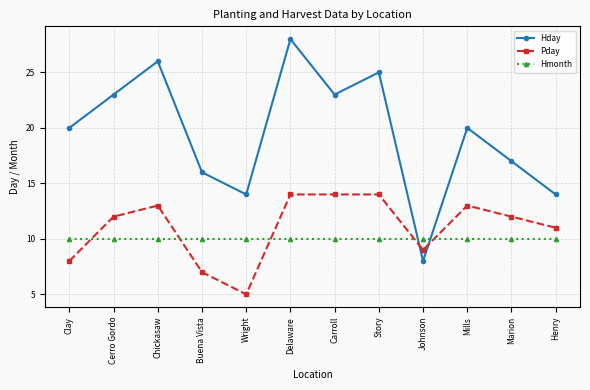

True or false: Hday has more than 0 points higher than both neighbors.

True